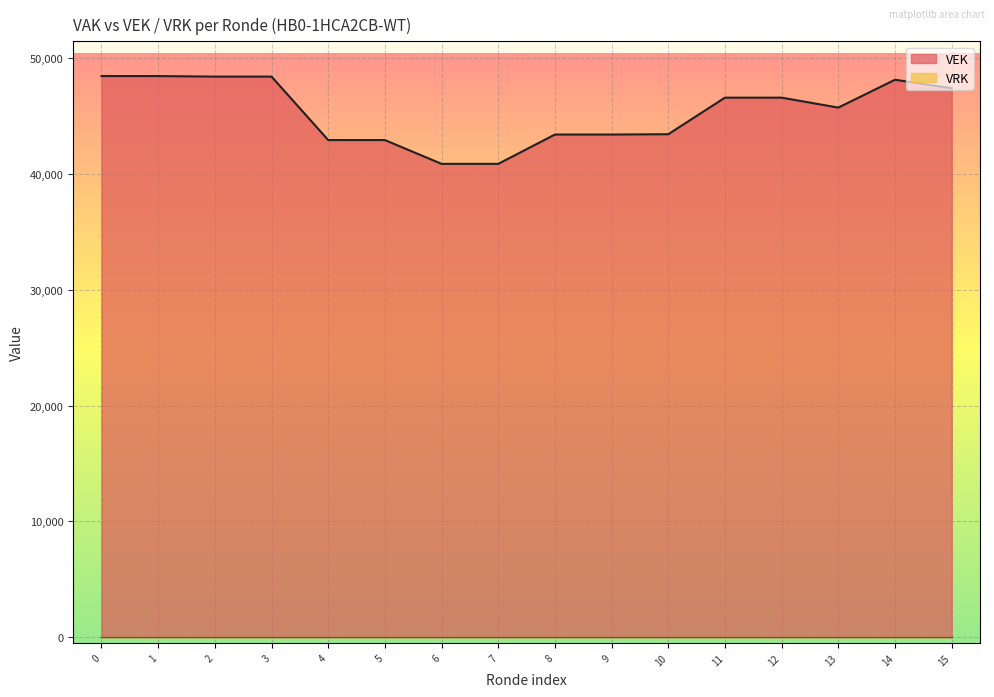

Which series has the largest range (max minus min)?

VEK